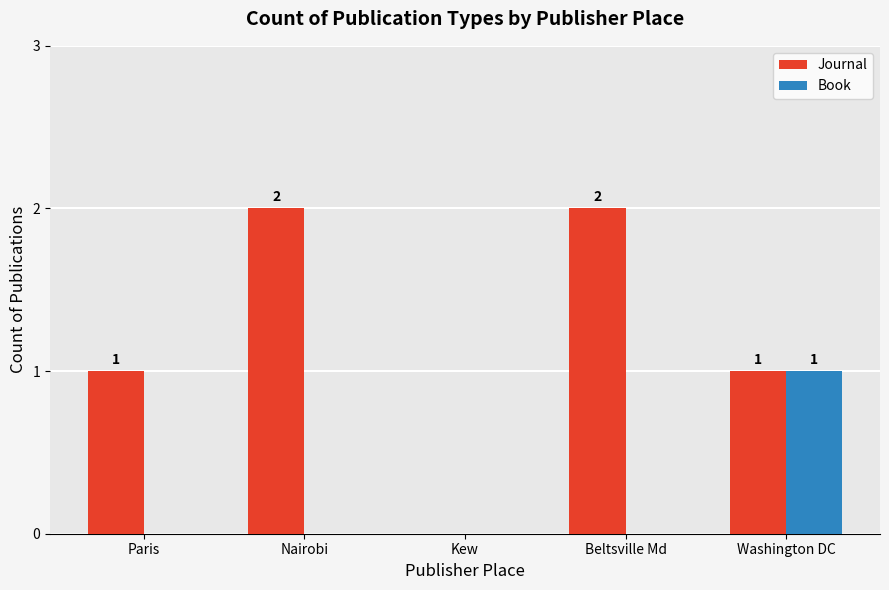

Which series has the largest range (max minus min)?

Journal